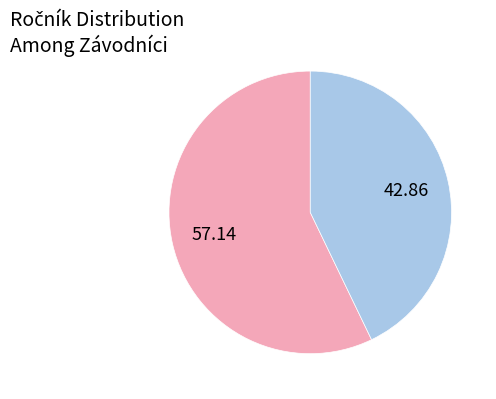

Count the number of slices in the pie.

2